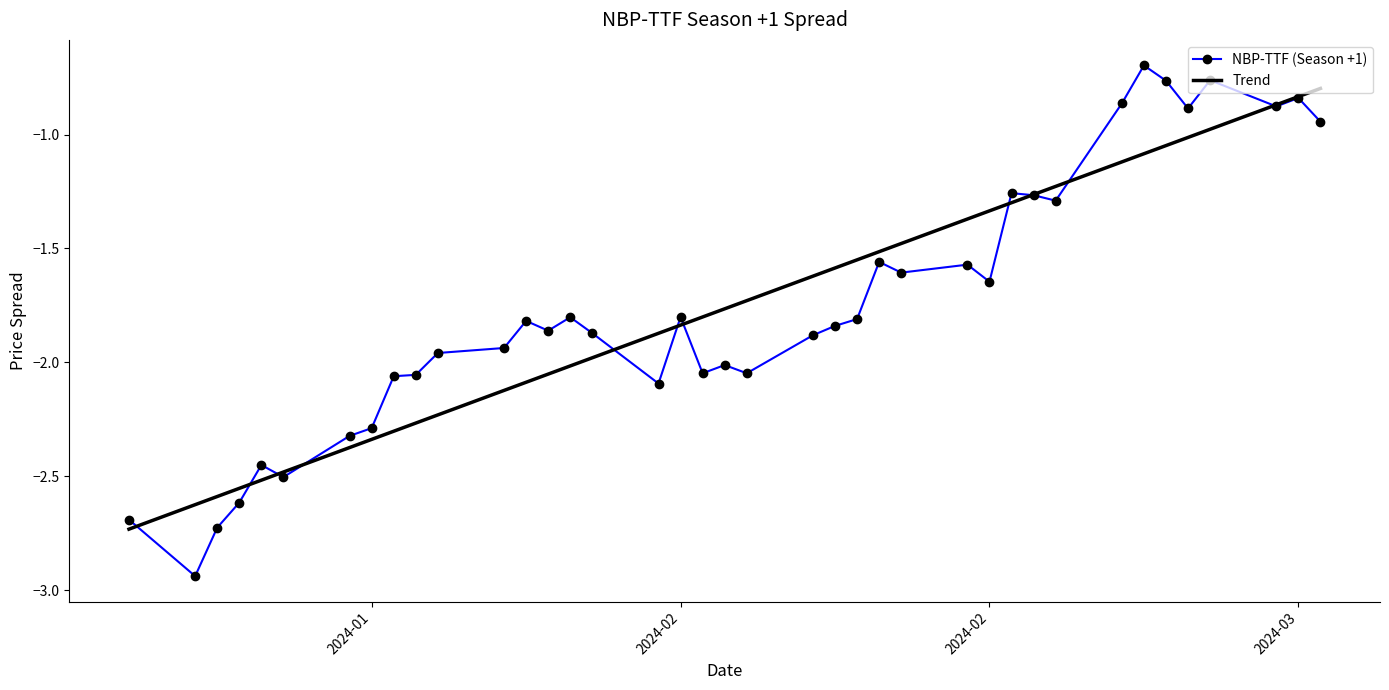

List the series in order of their peak value, lowest first.

Trend, NBP-TTF (Season +1)